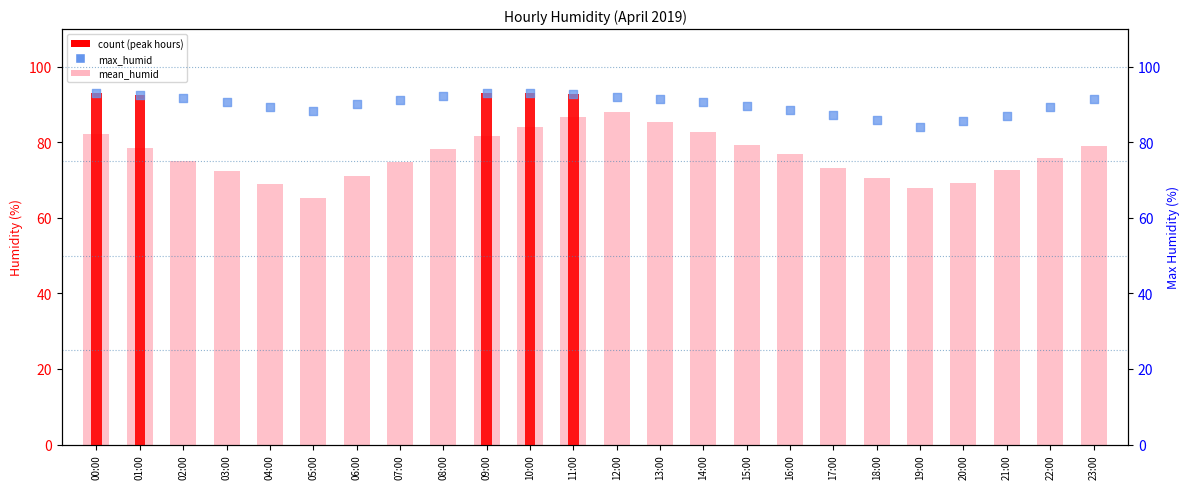

At how many categories does at least one series exceed 88?

19